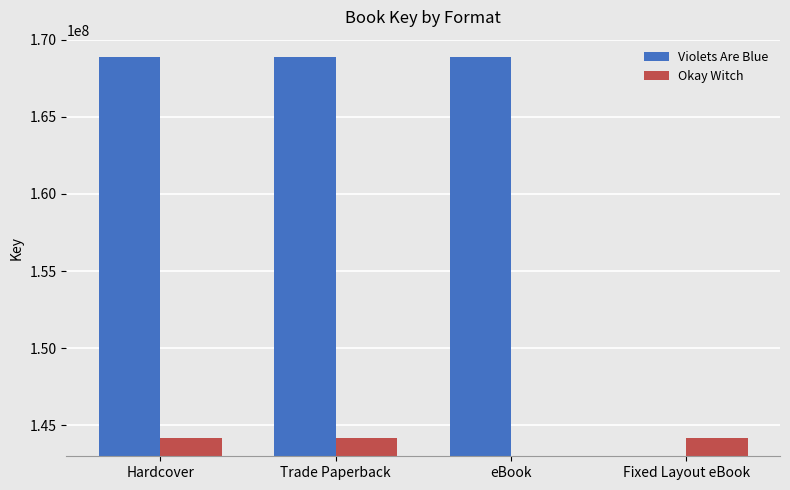

Rank the series by their average value, from lowest to highest.

Okay Witch, Violets Are Blue